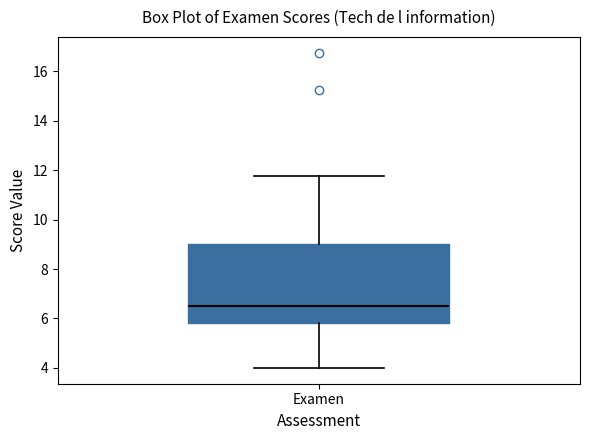

Transcribe this box plot: give where the median line is, the range the box spans, and where the two whiskers end, as read against the y-axis. The values are not printed on the chart, so give them approximately, as read against the axis.

median 6.6, box 5.8 to 9.0, whiskers 4.0 to 11.8